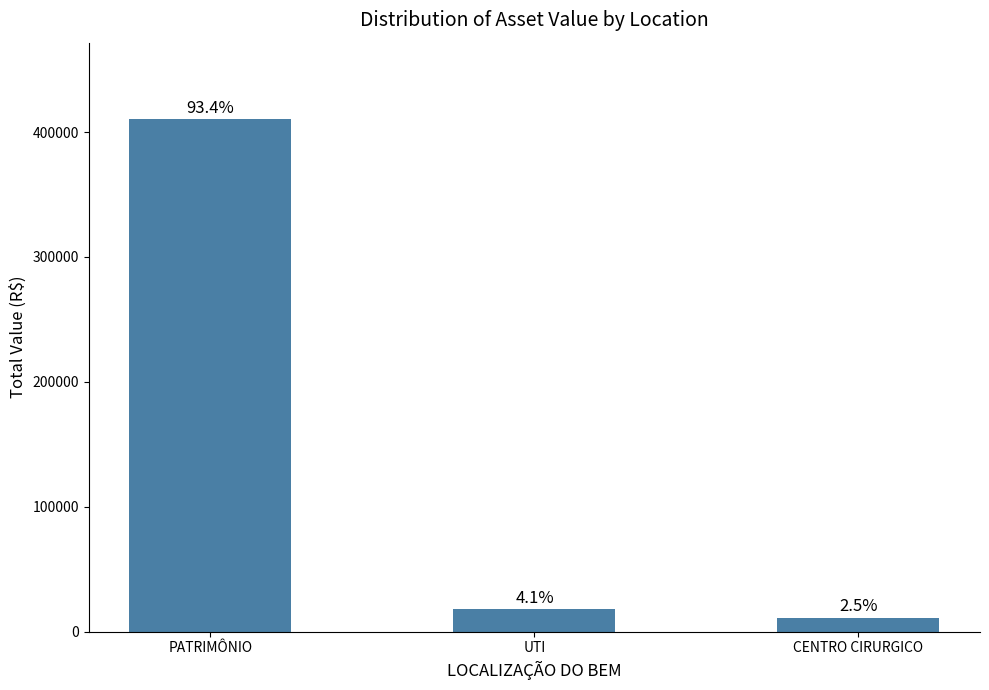

Which has a higher value, UTI or PATRIMÔNIO?

PATRIMÔNIO